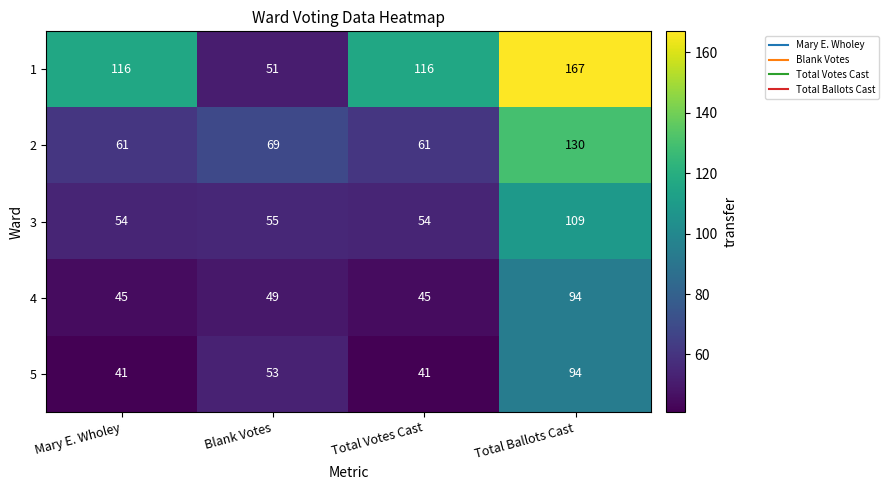

How many data points does each series have?

4